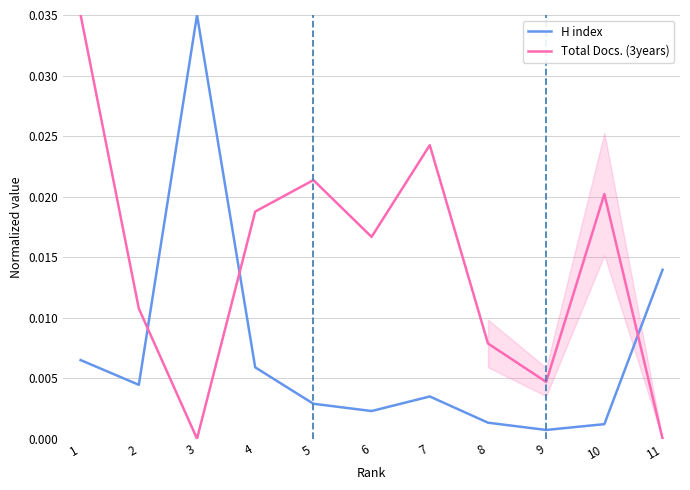

Does the chart have visible grid lines?

Yes